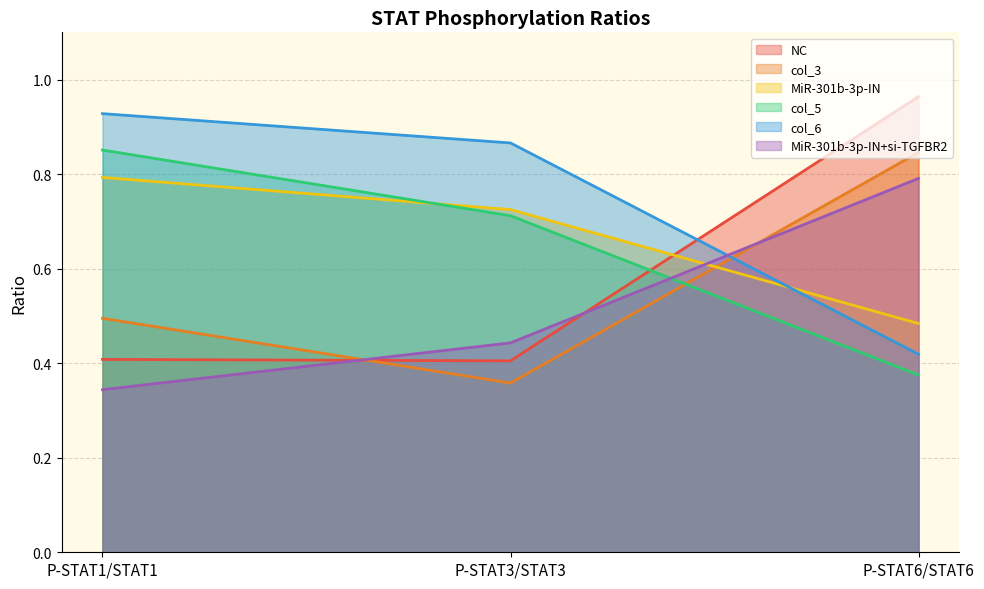

How many distinct data groups are displayed?

6